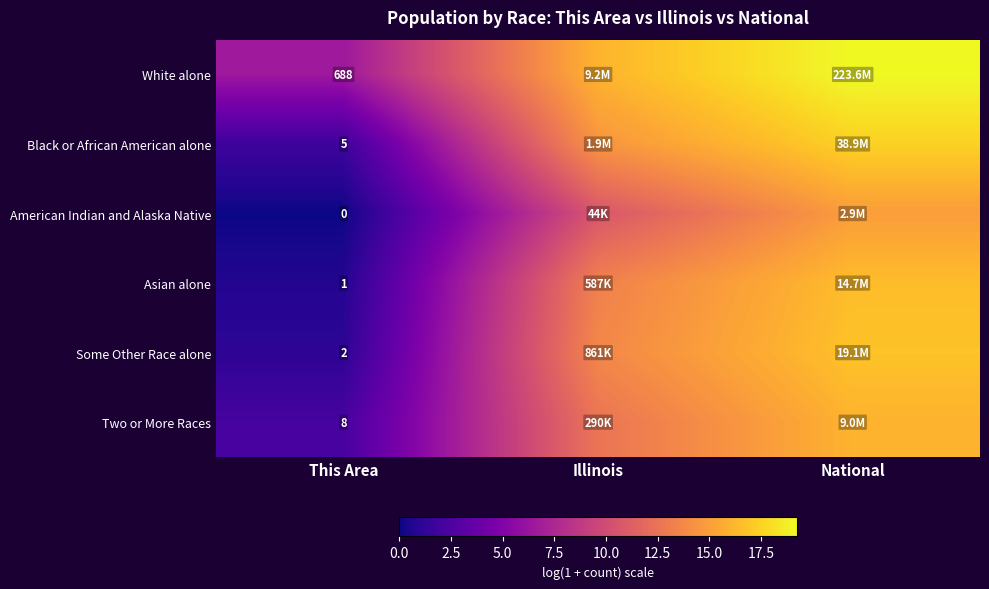

Rank the series at This Area from highest to lowest value.

White alone, Two or More Races, Black or African American alone, Some Other Race alone, Asian alone, American Indian and Alaska Native